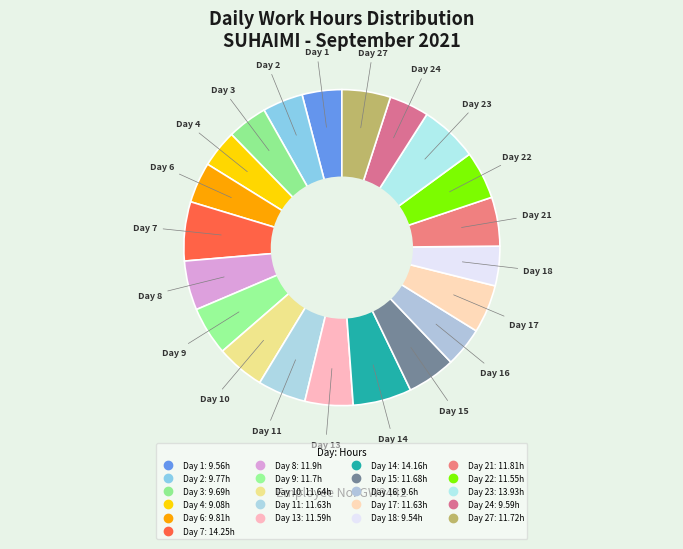

Count the number of slices in the pie.

21